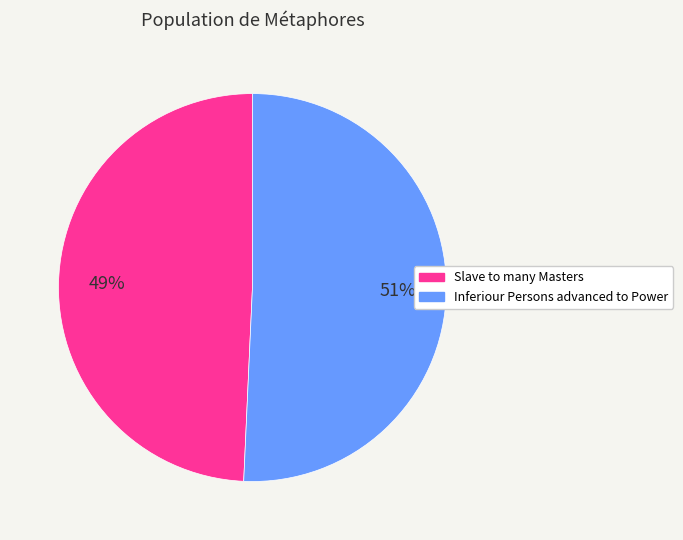

What percentage is the Slave to many Masters slice, to the nearest percent?

49%